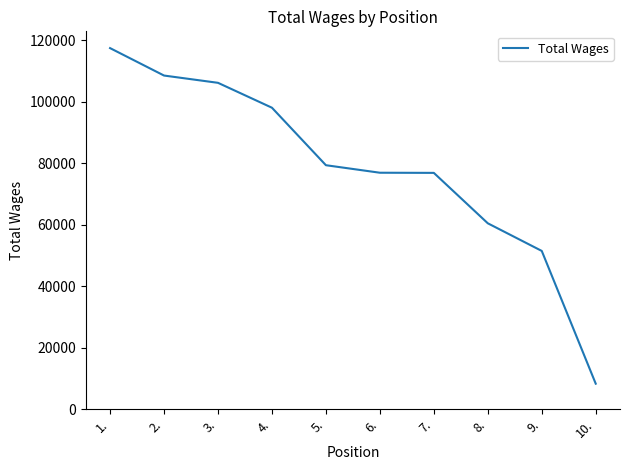

Count the number of categories in the chart.

10